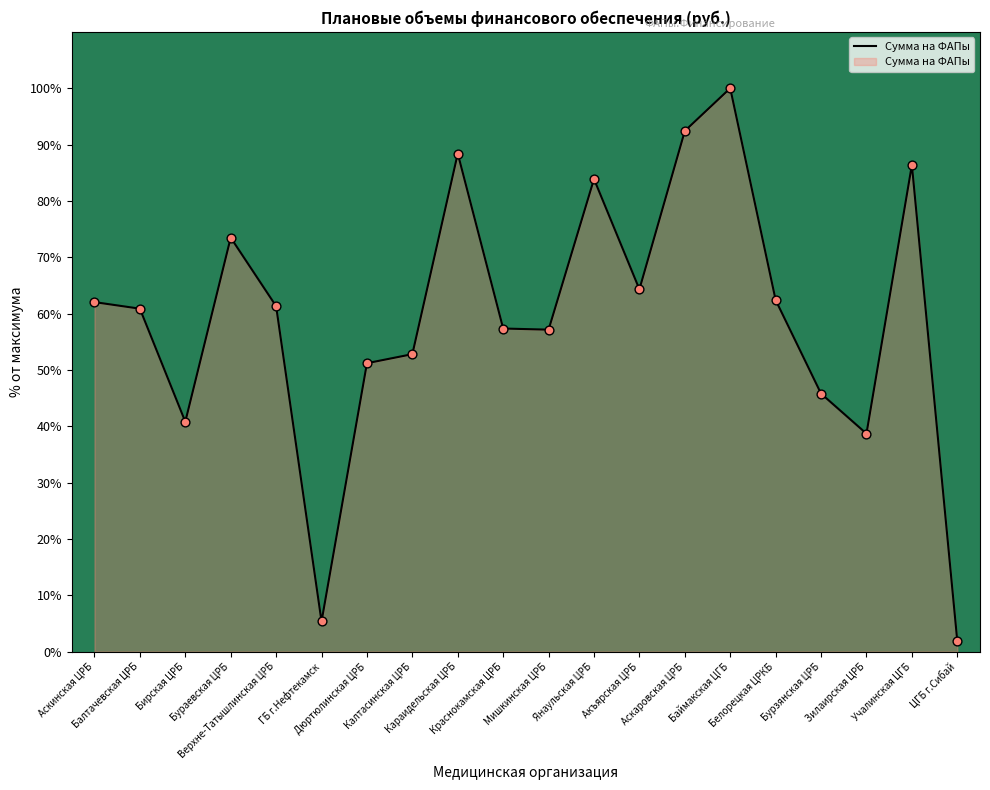

Which has a higher value, Аскинская ЦРБ or Бурзянская ЦРБ?

Аскинская ЦРБ